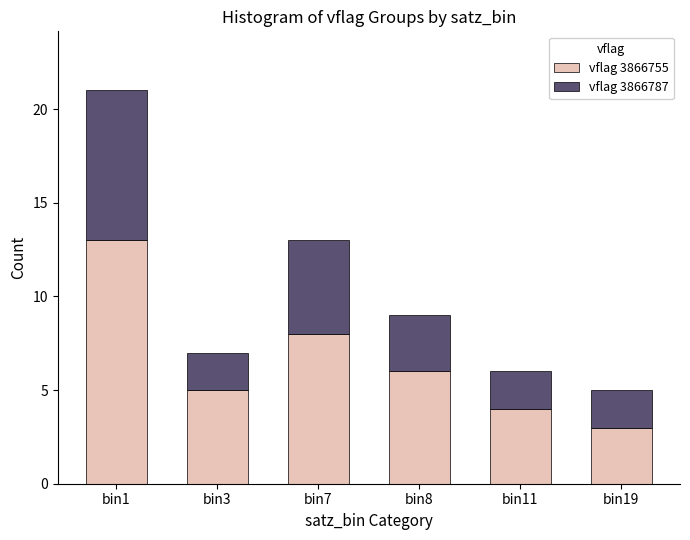

Reading left to right, what are the values for vflag 3866755?

13	5	8	6	4	3